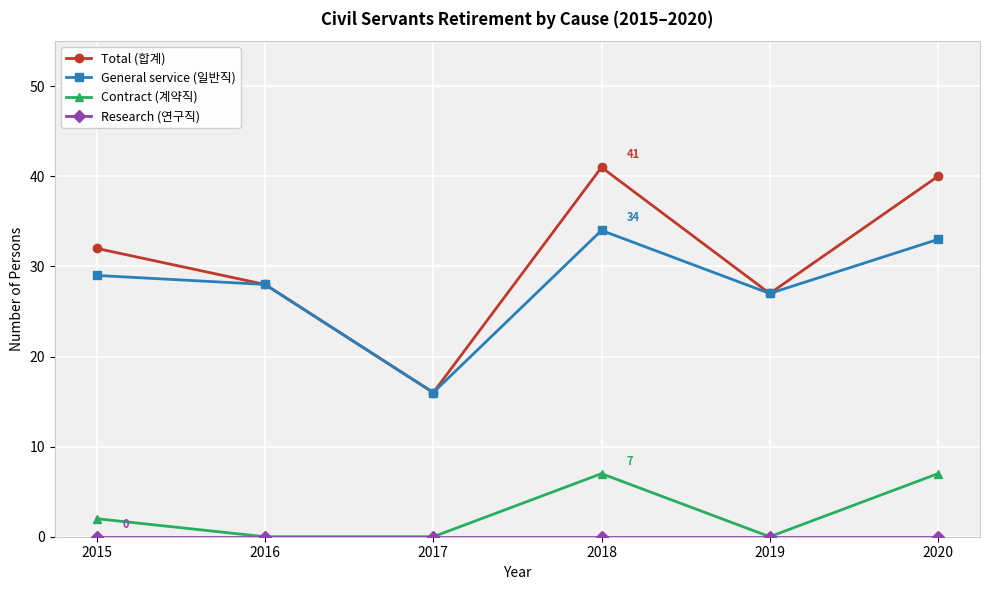

In Total (합계), how many points are higher than both neighbors (excluding endpoints)?

1